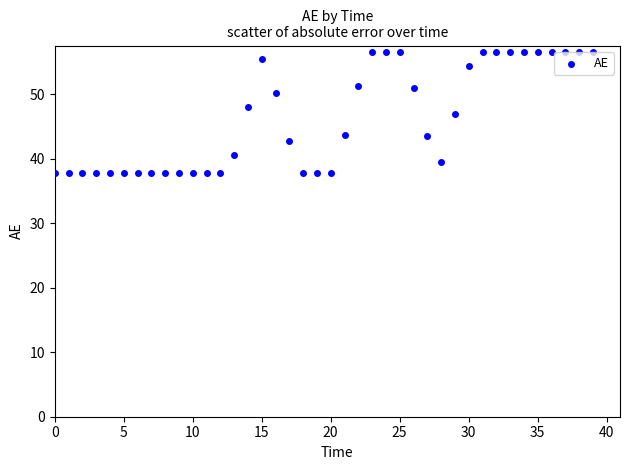

What is the range of X values (max minus min)?

39.0